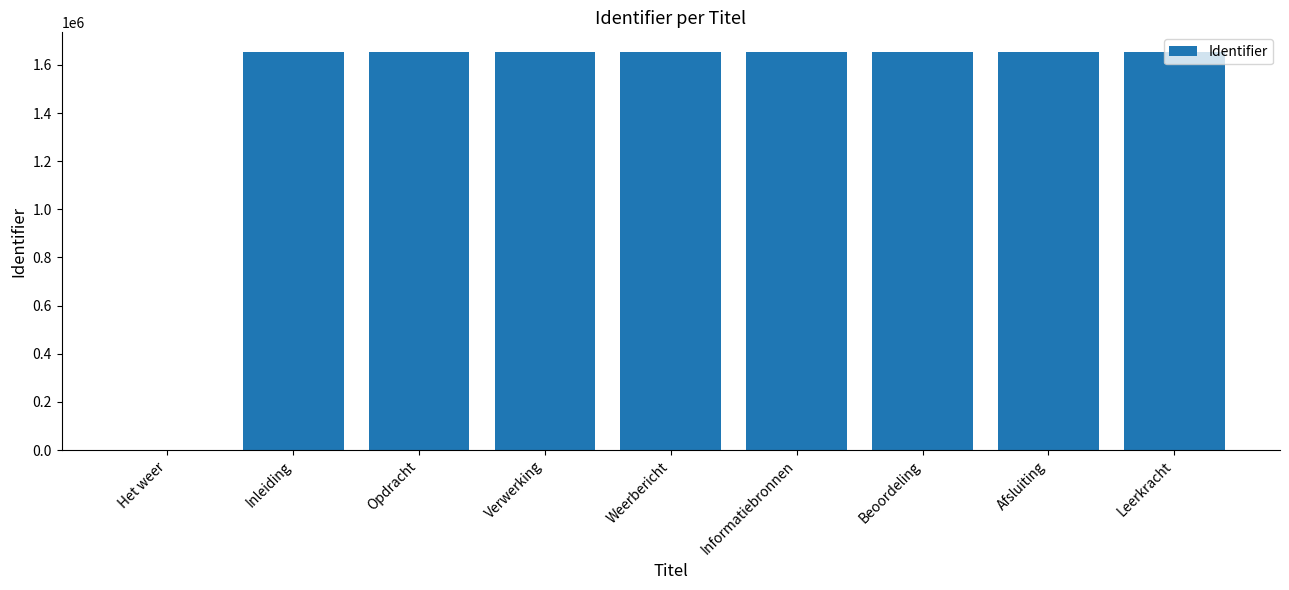

Approximately how many times larger is the value at Leerkracht compared to Afsluiting?

1.0